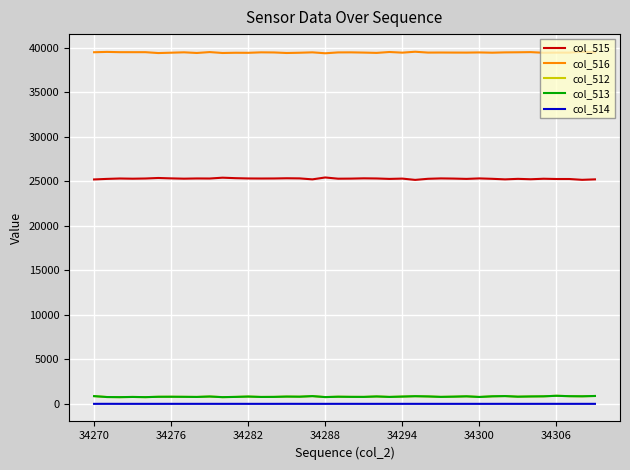

True or false: col_515 and col_513 cross at least once.

False